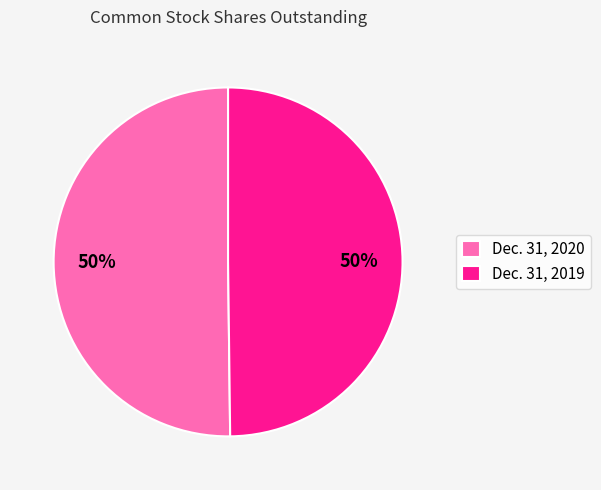

Combined, do Dec. 31, 2019 and Dec. 31, 2020 account for over 50%?

Yes